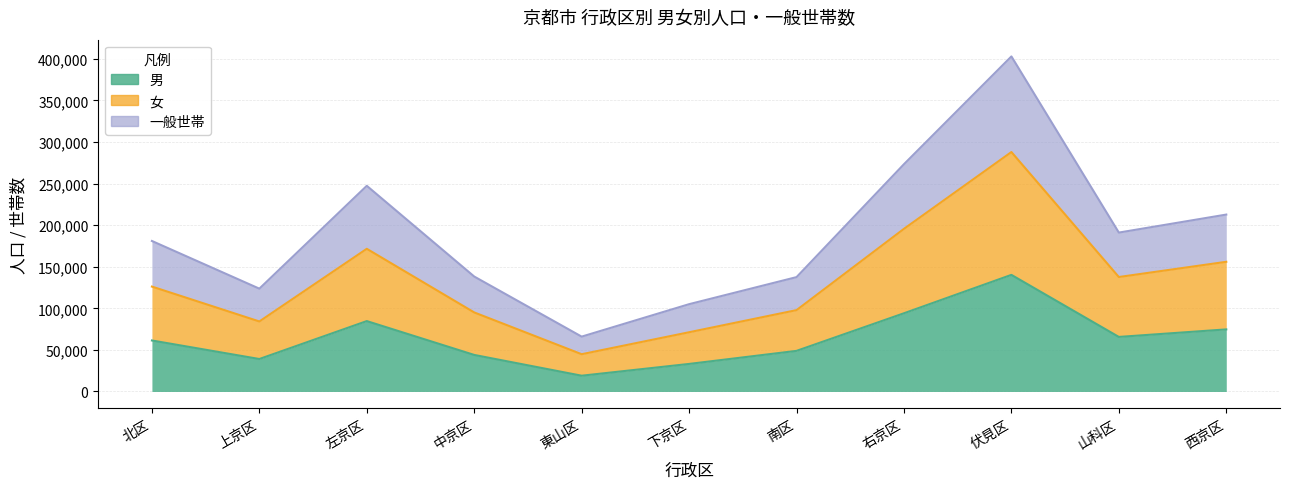

In 男, how many points are higher than both neighbors (excluding endpoints)?

2